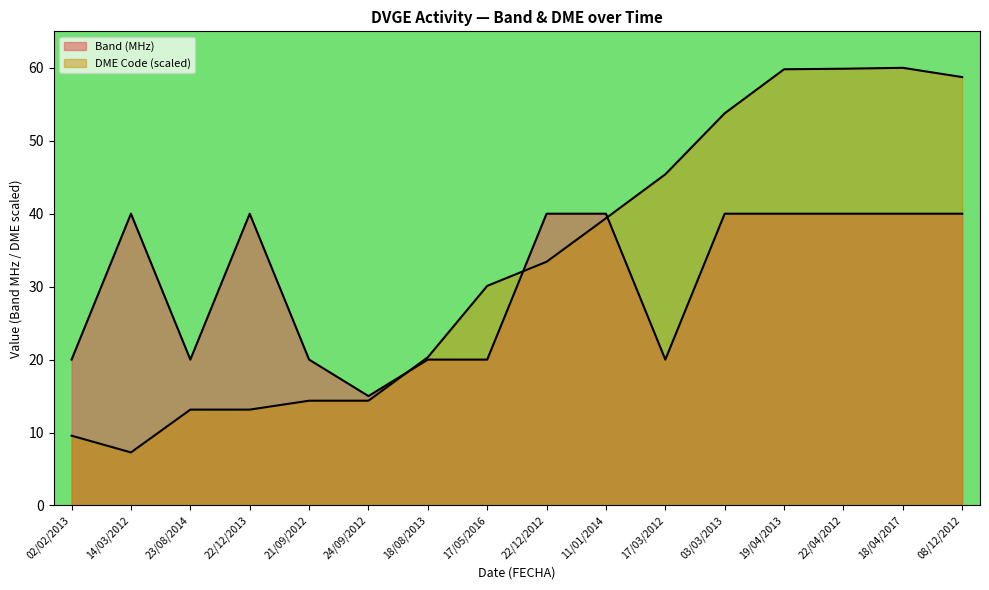

What is the value of the Band (MHz) point at the 1st from the left?

20.0